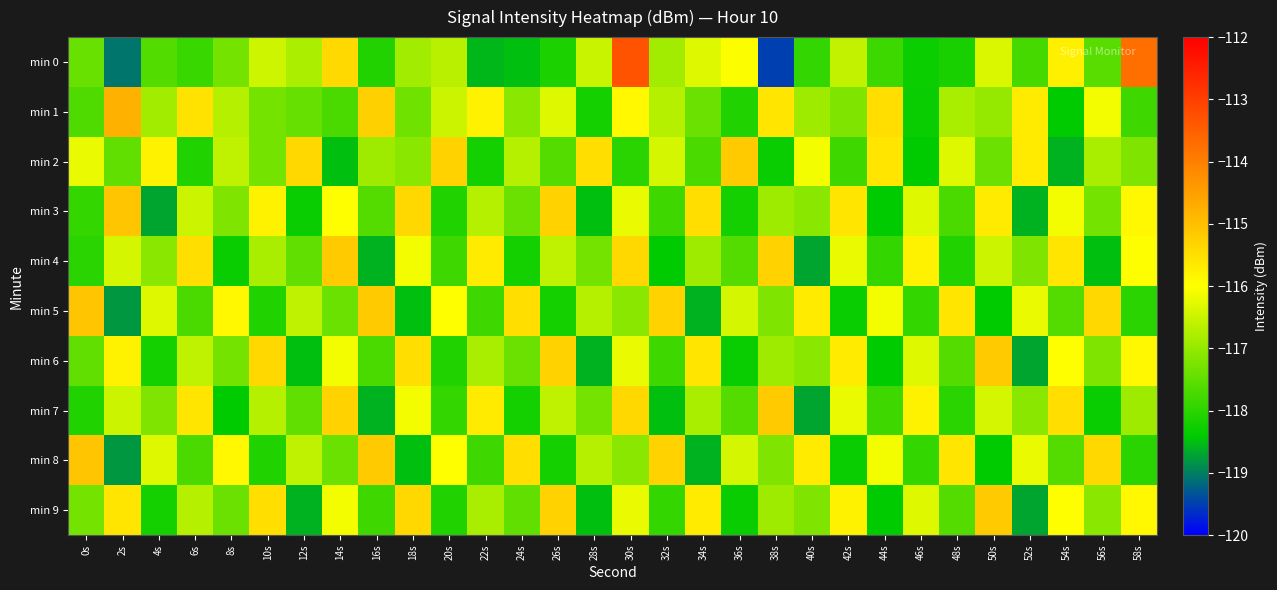

What is the maximum value shown in the chart?

-113.3